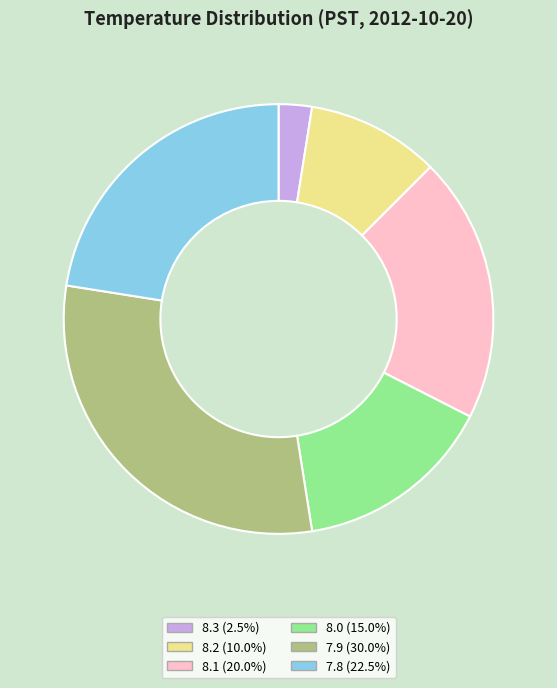

Do 8.0 (15.0%) and 7.9 (30.0%) together represent more than half of the pie?

No